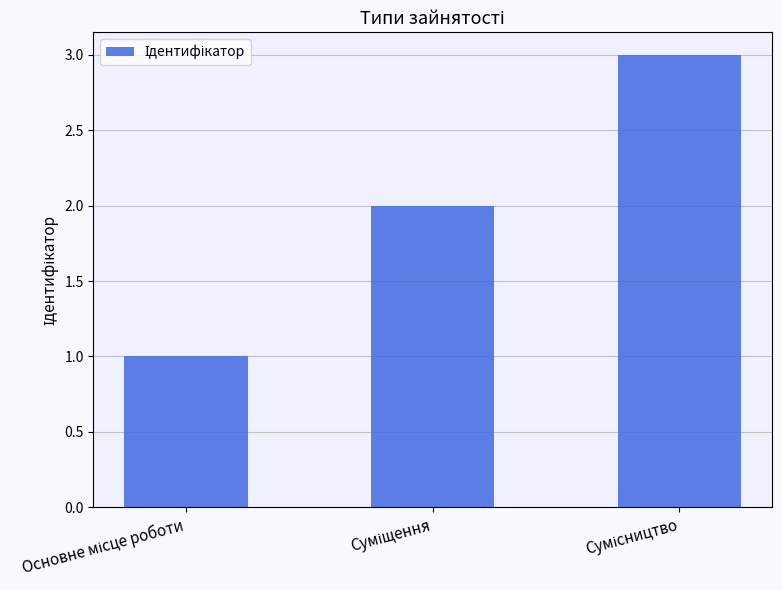

What is the sum of all values?

6